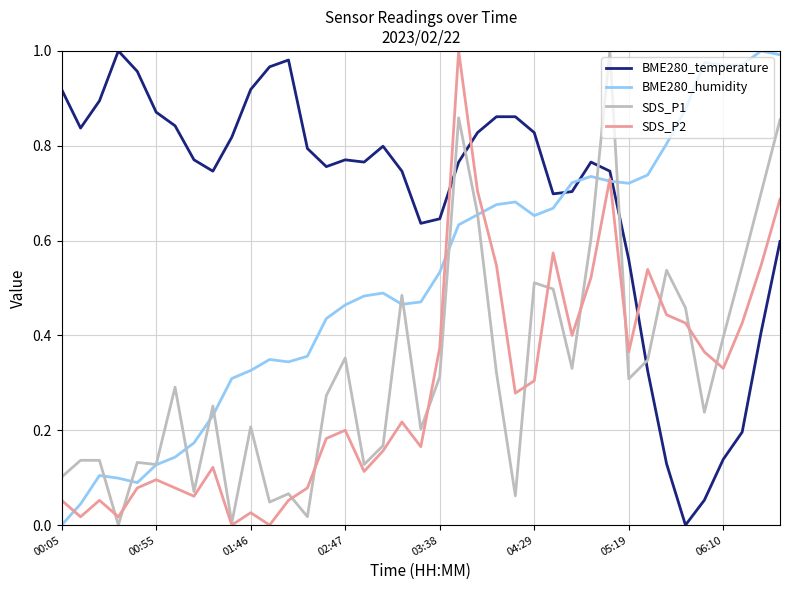

True or false: BME280_humidity and BME280_temperature cross at least once.

True